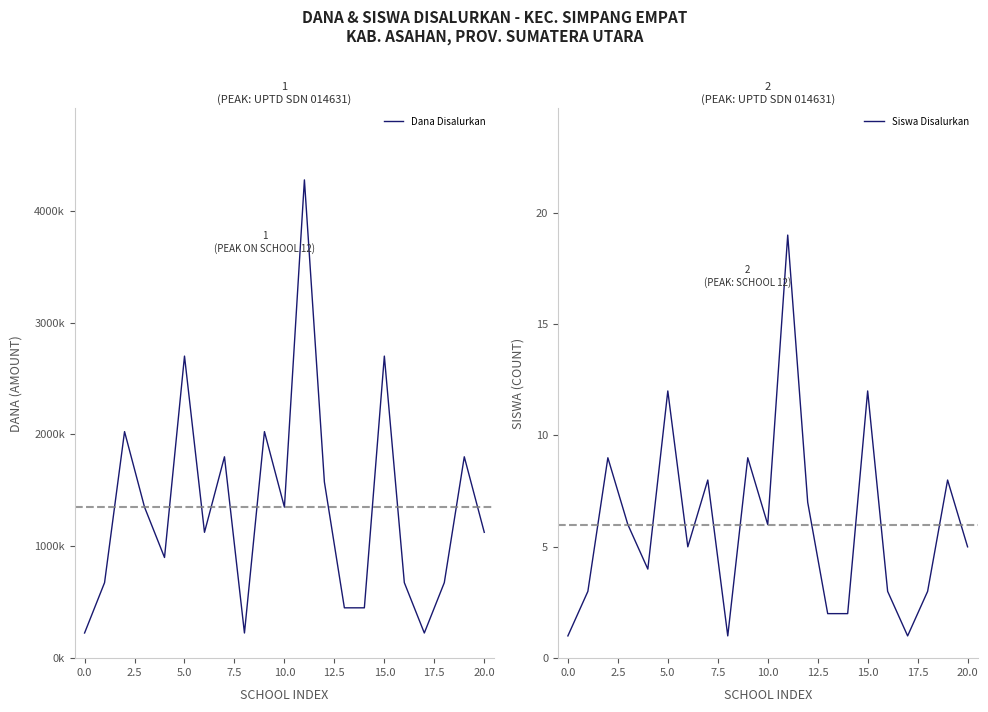

Reading right to left, list all the values displayed in this chart.

Dana Disalurkan: 1125000	1800000	675000	225000	675000	2700000	450000	450000	1575000	4275000	1350000	2025000	225000	1800000	1125000	2700000	900000	1350000	2025000	675000	225000
Siswa Disalurkan: 5	8	3	1	3	12	2	2	7	19	6	9	1	8	5	12	4	6	9	3	1